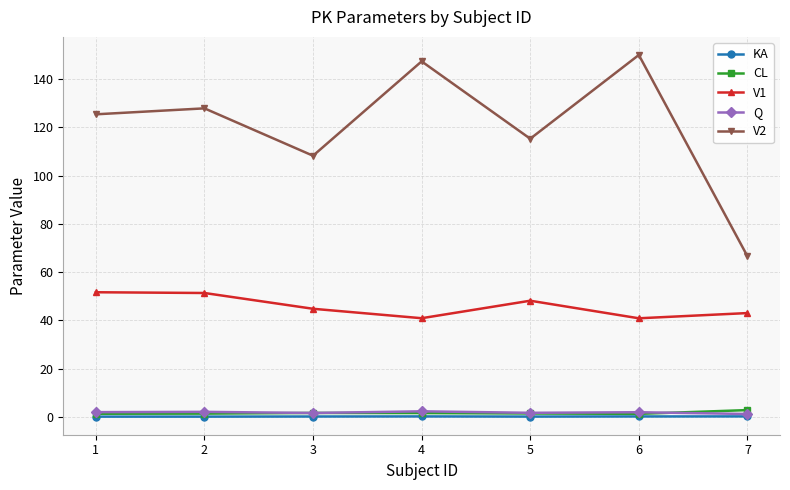

What value does the CL series have at 1?

1.3